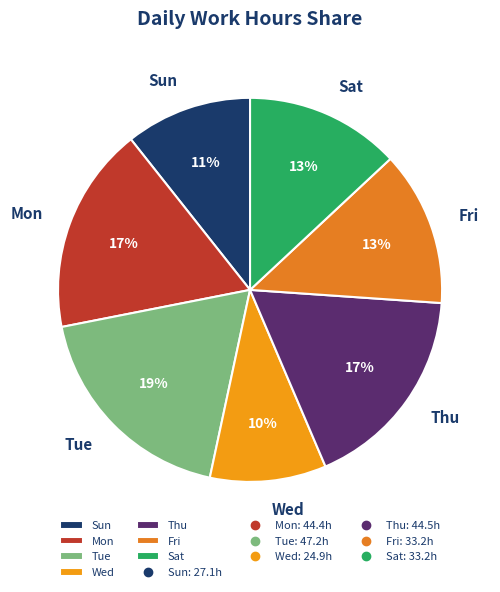

Count the number of slices in the pie.

7